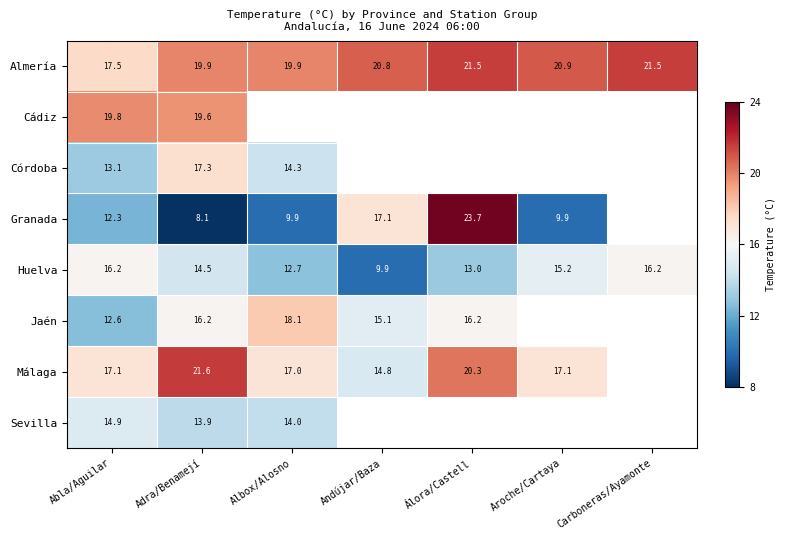

Which category has the lowest value across all series?

Adra/Benamejí